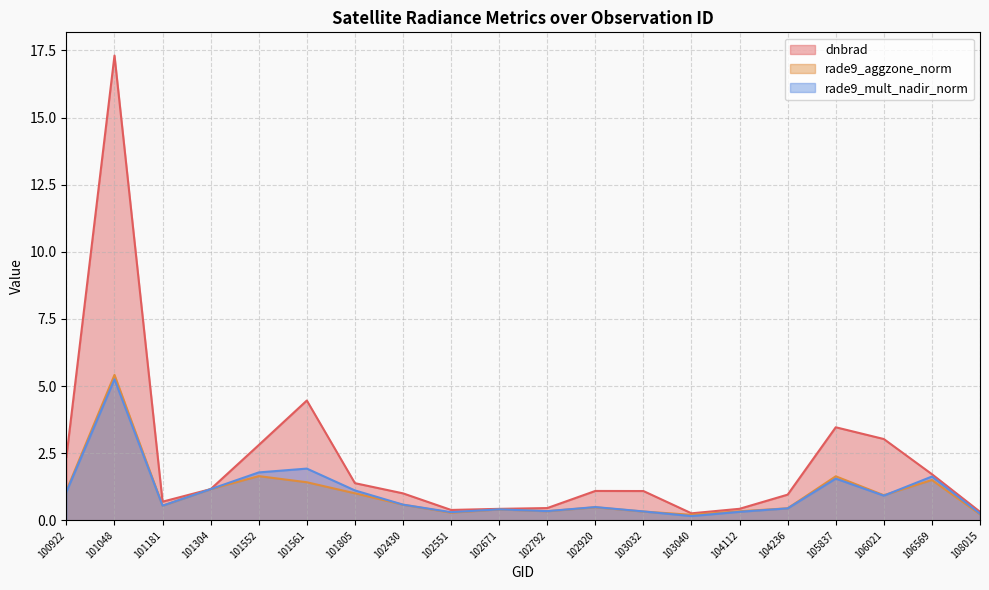

At which label is rade9_aggzone_norm closest to 2?

101552